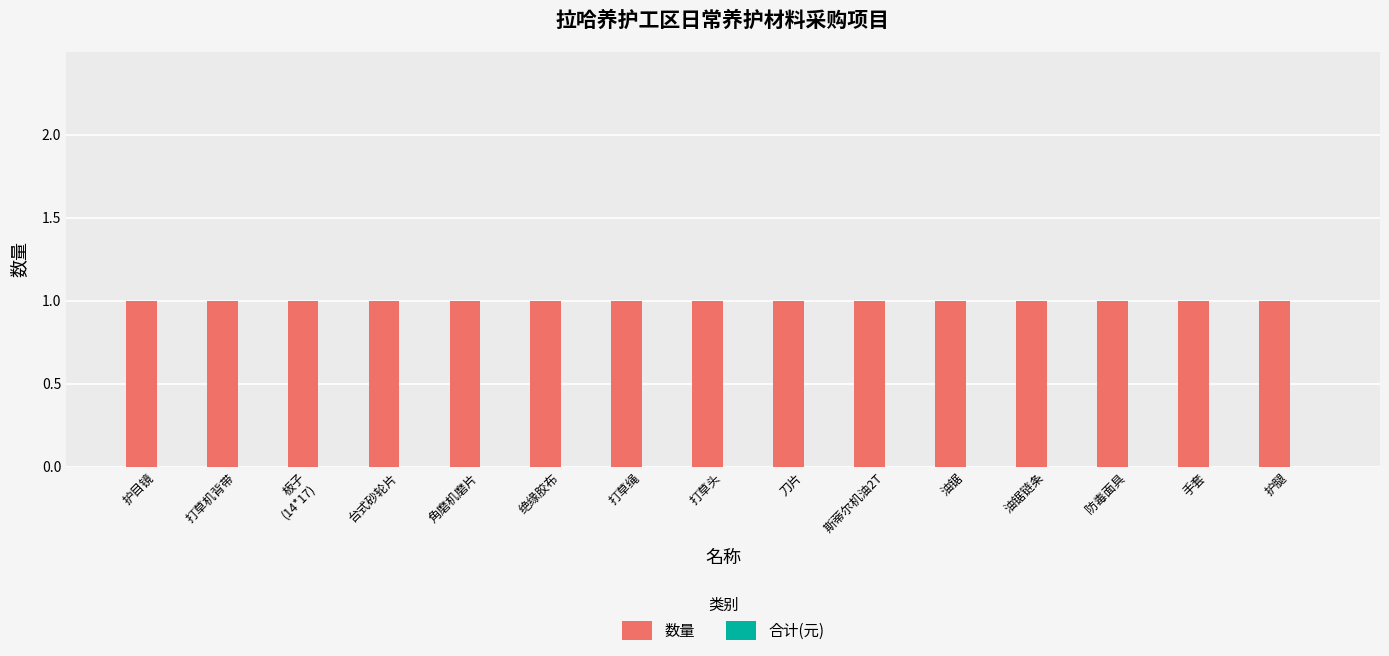

Reading right to left, extract all data points from this chart.

数量: 1	1	1	1	1	1	1	1	1	1	1	1	1	1	1
合计(元): 0	0	0	0	0	0	0	0	0	0	0	0	0	0	0